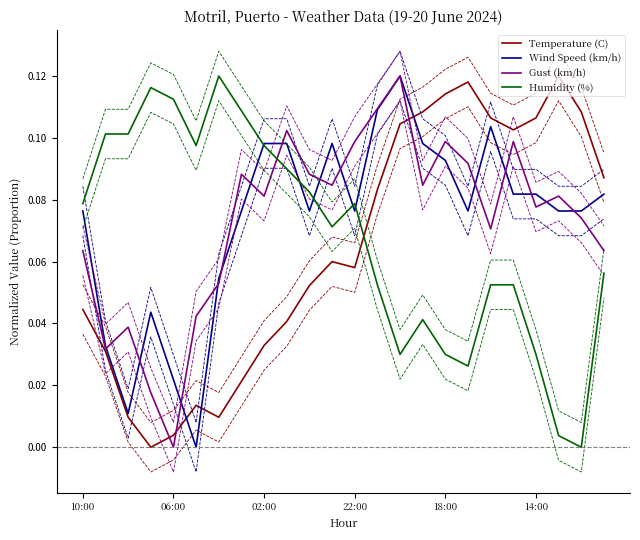

What is the average value of the Wind Speed (km/h) series?

0.1